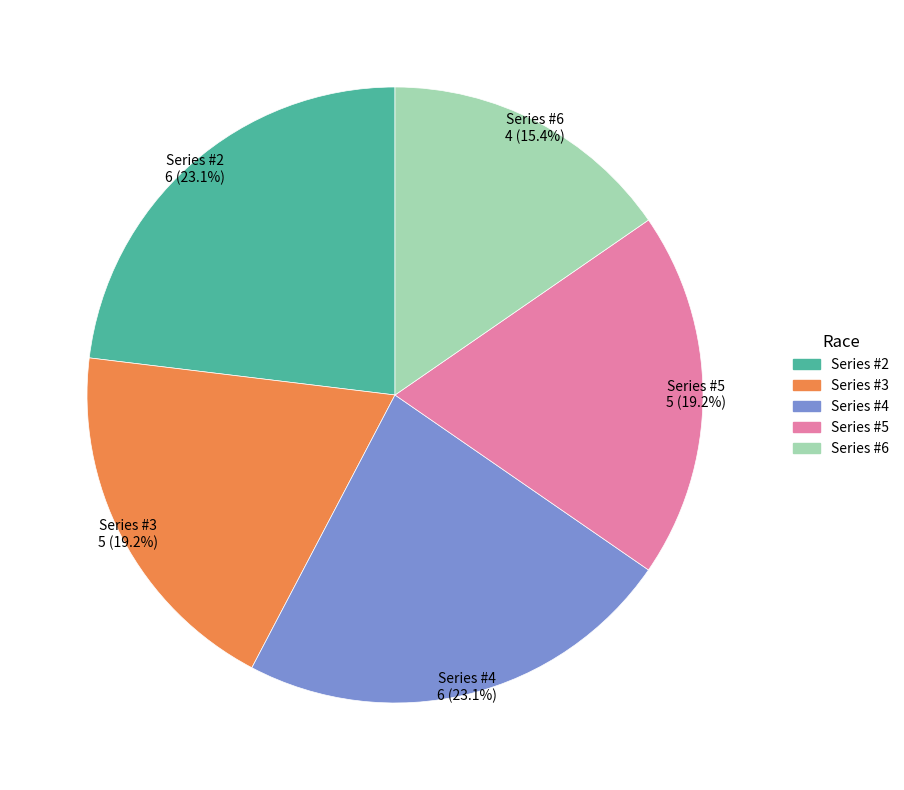

Is there any slice that represents more than half of the pie?

No